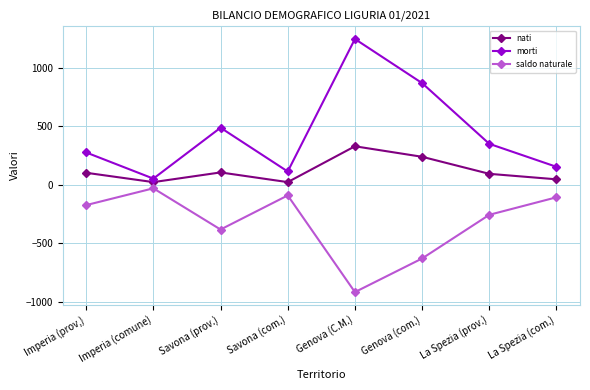

At which label is morti closest to 651?

Savona (prov.)